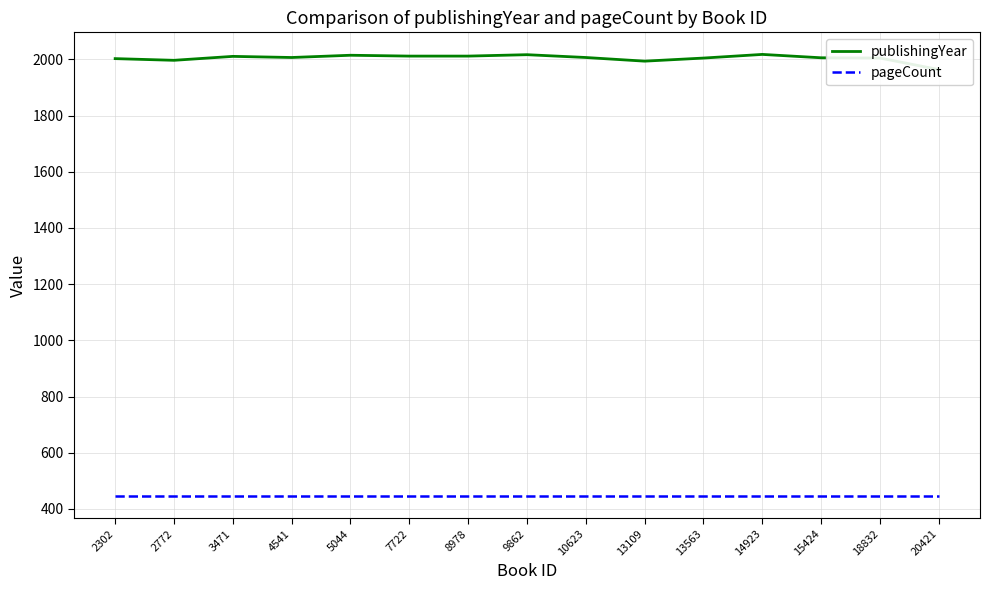

Reading right to left, what are all the values shown in this chart?

publishingYear: 20421=1964	18832=2005	15424=2006	14923=2018	13563=2005	13109=1994	10623=2007	9862=2017	8978=2012	7722=2012	5044=2015	4541=2007	3471=2011	2772=1997	2302=2003
pageCount: 20421=446	18832=446	15424=446	14923=446	13563=446	13109=446	10623=446	9862=446	8978=446	7722=446	5044=446	4541=446	3471=446	2772=446	2302=446